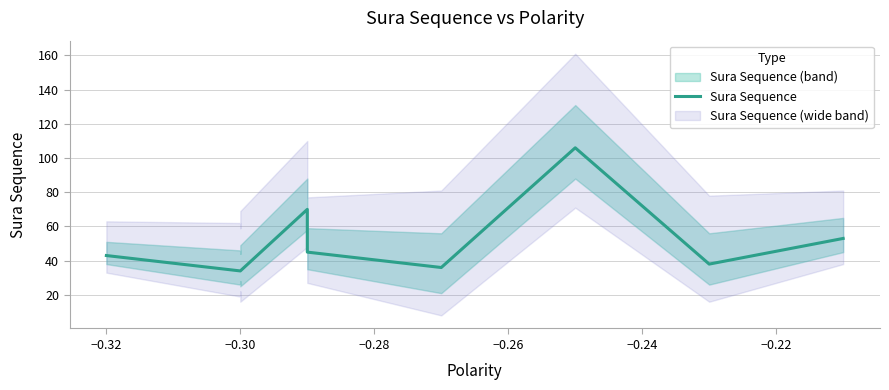

True or false: the data has more than 0 interior local peaks.

True